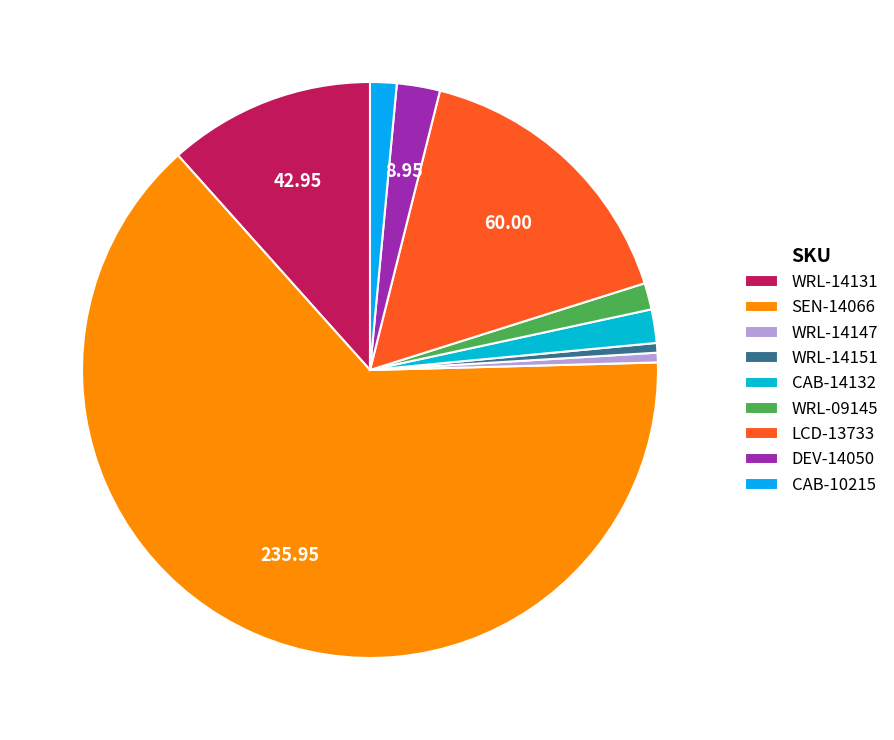

What is the largest slice in the pie chart?

SEN-14066